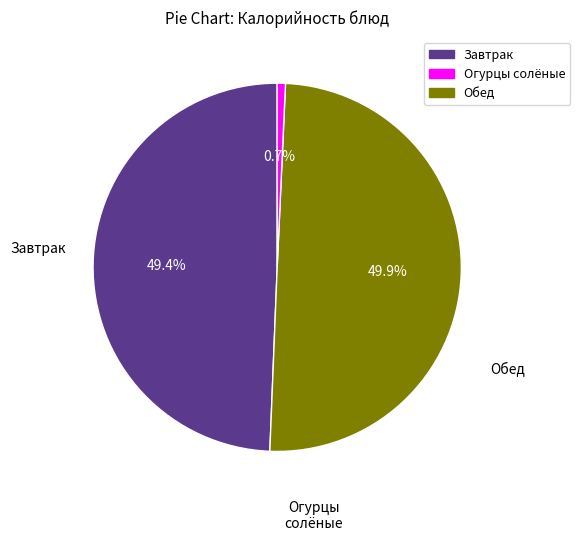

How many slices are in this pie chart?

3